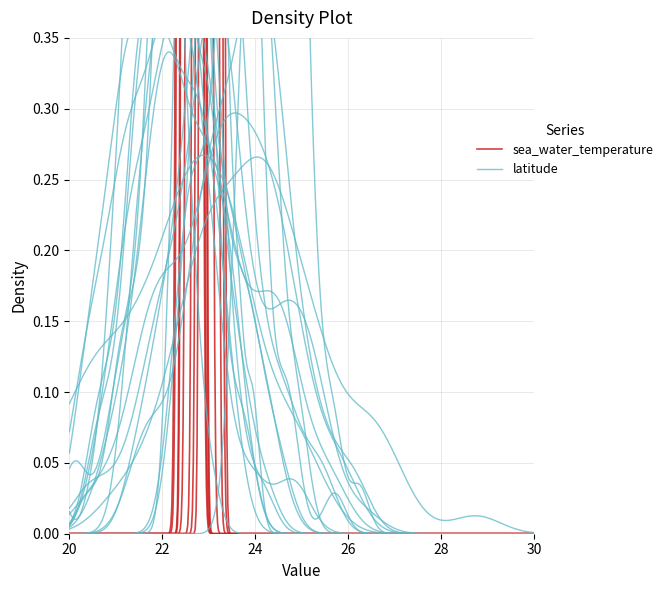

The latitude series shows 11.5 at 8. True or false?

False